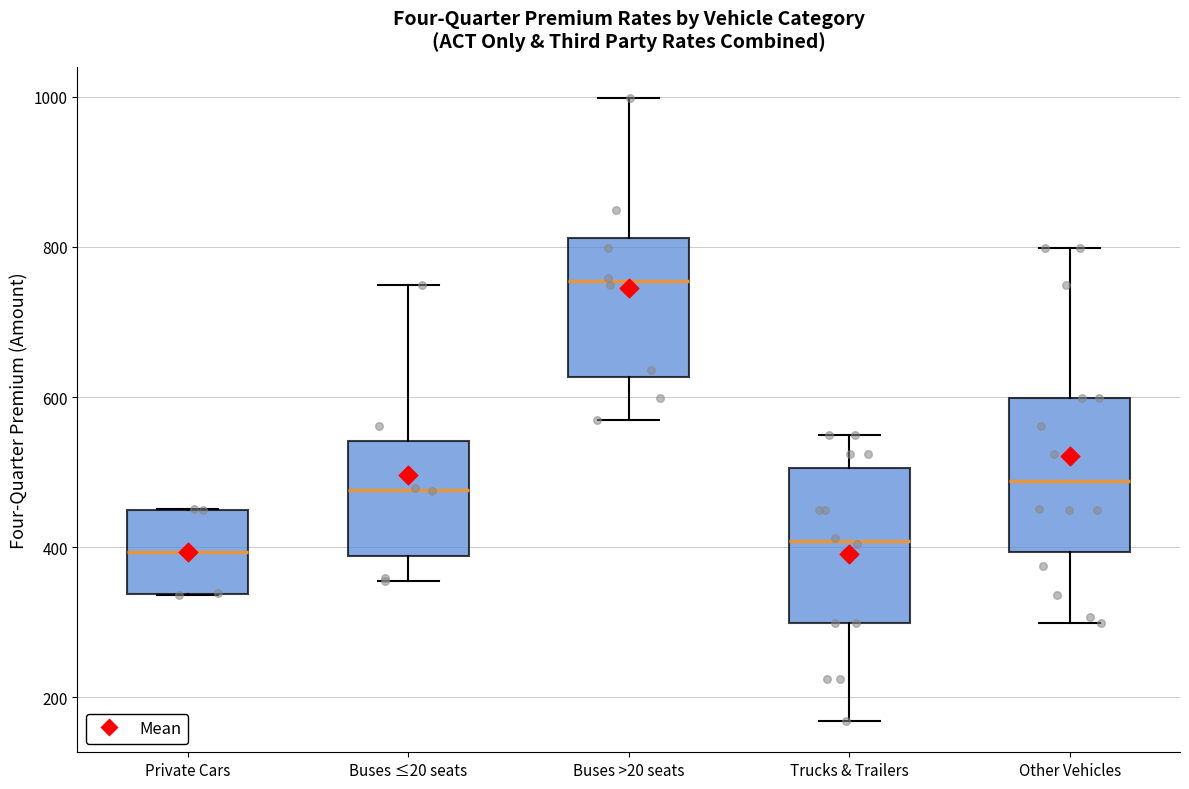

Where is the upper edge of the box for Trucks & Trailers on the y-axis? The values are not printed on the chart, so give them approximately, as read against the axis.

500